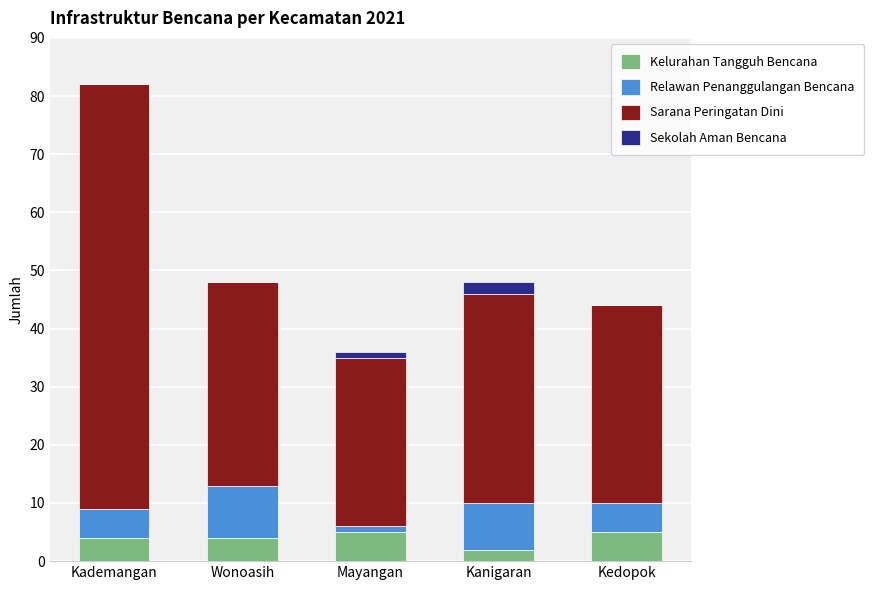

What value does the Kelurahan Tangguh Bencana series have at Wonoasih?

4